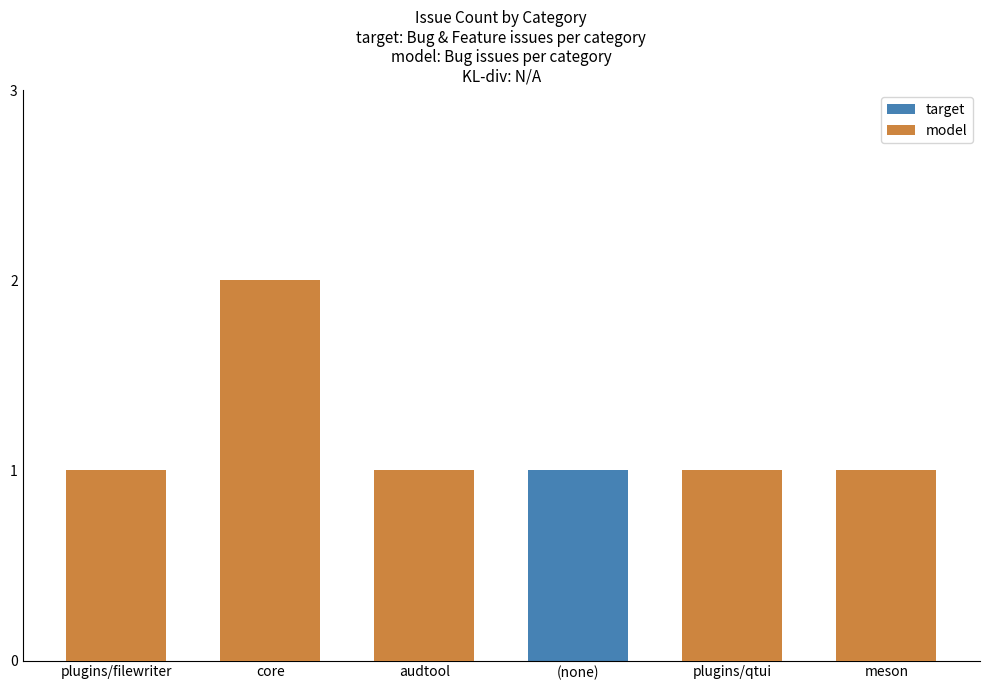

Is the value of target at plugins/filewriter greater than the value of model at meson?

No